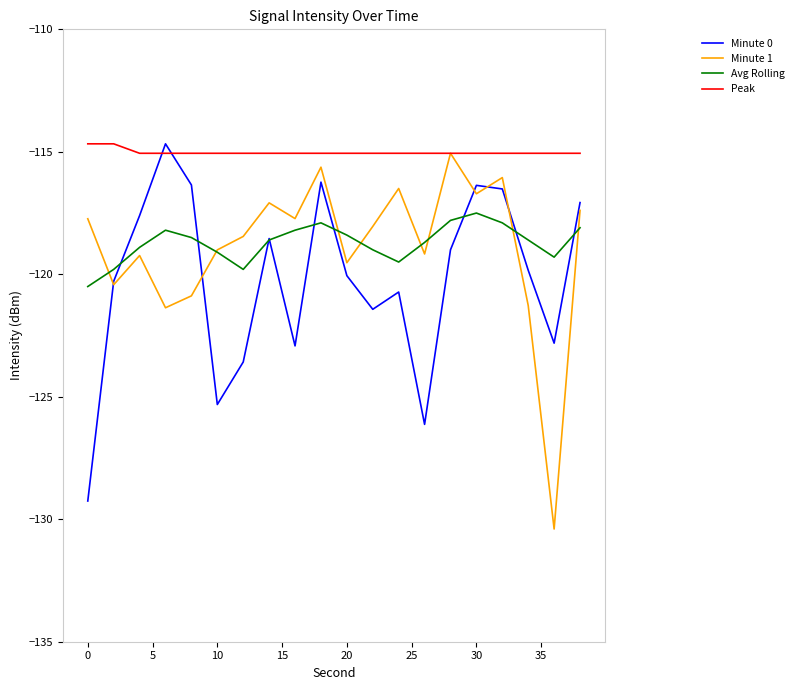

Which series has the largest total across all categories?

Peak